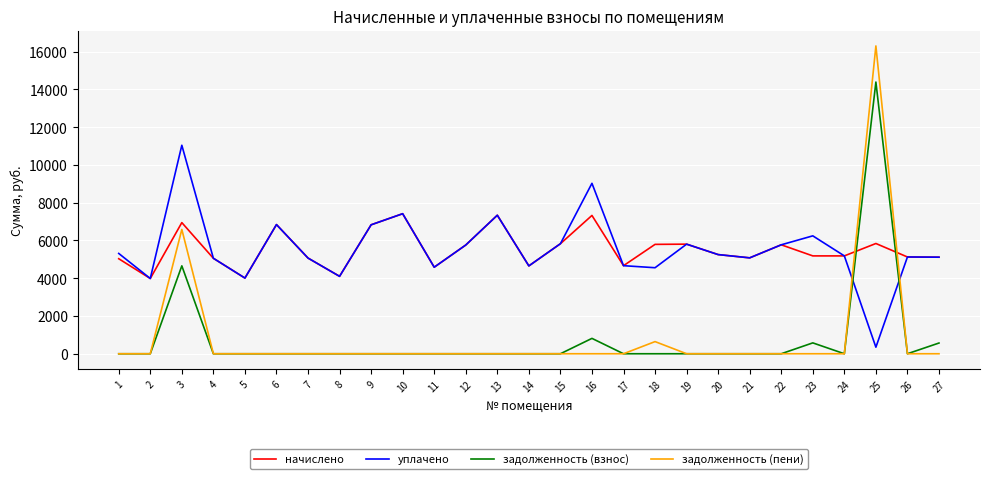

At how many categories does at least one series exceed 11719?

1